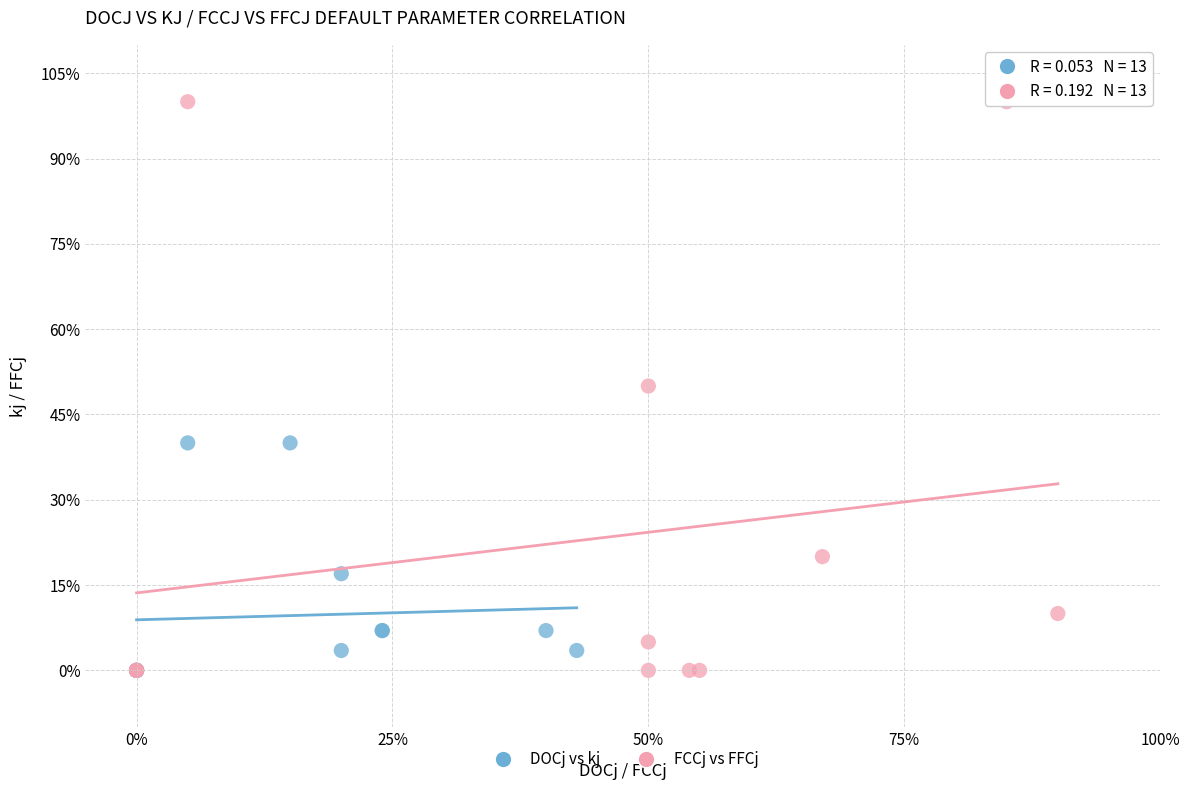

What are all the series names shown in the legend?

DOCj vs kj, FCCj vs FFCj